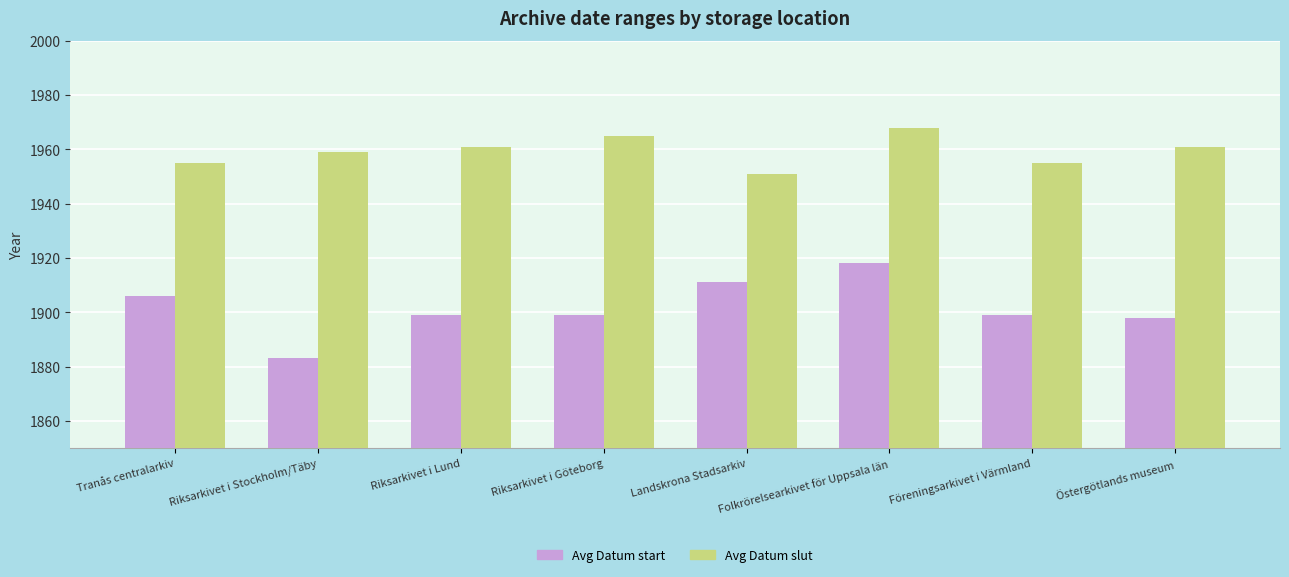

What is the sum of all Avg Datum start values?

15213